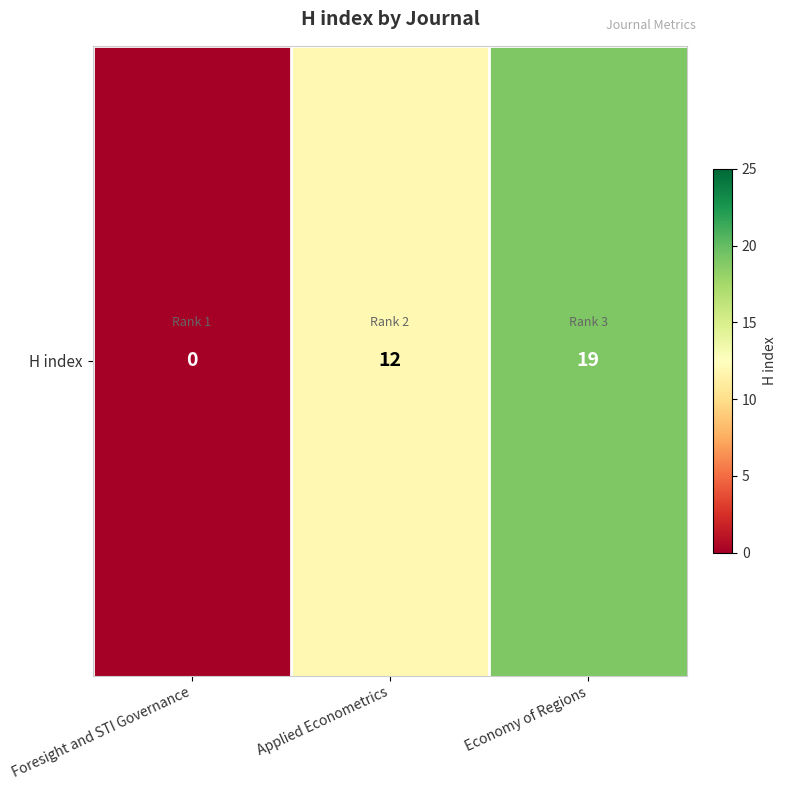

What is the difference between the maximum and minimum values?

19